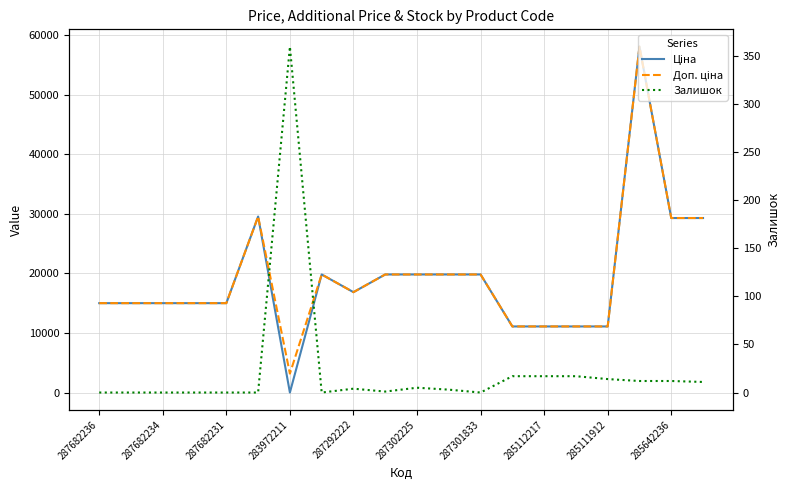

At 285642236, list the series in order from smallest to largest.

Залишок, Ціна, Доп. ціна